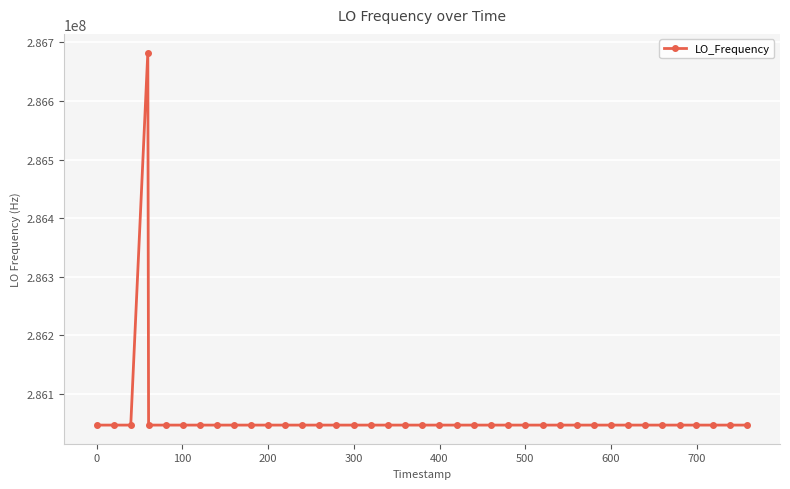

What is the value of the 37th point from the left?

286047004.2